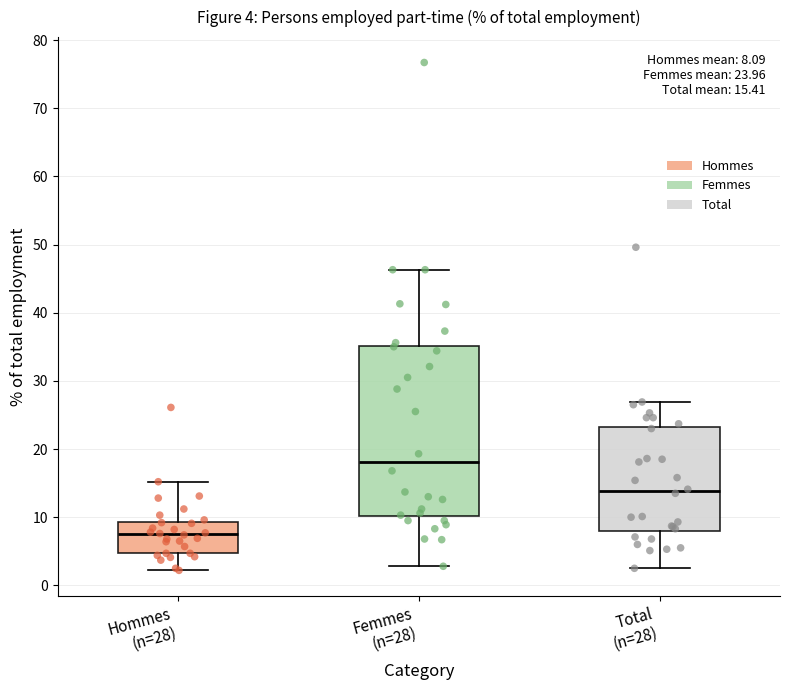

Which box's median line is the highest?

Femmes (n=28)